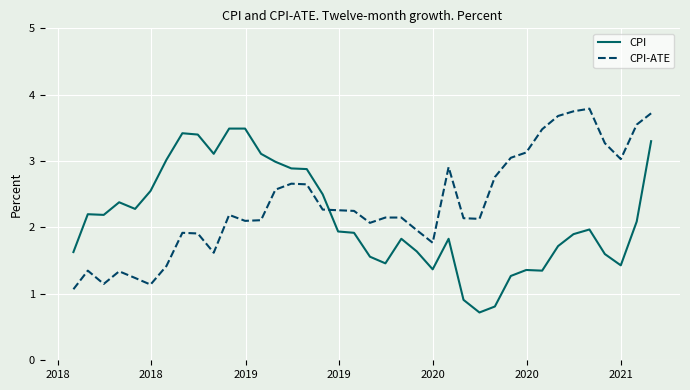

What is the highest value of the CPI-ATE series?

3.8